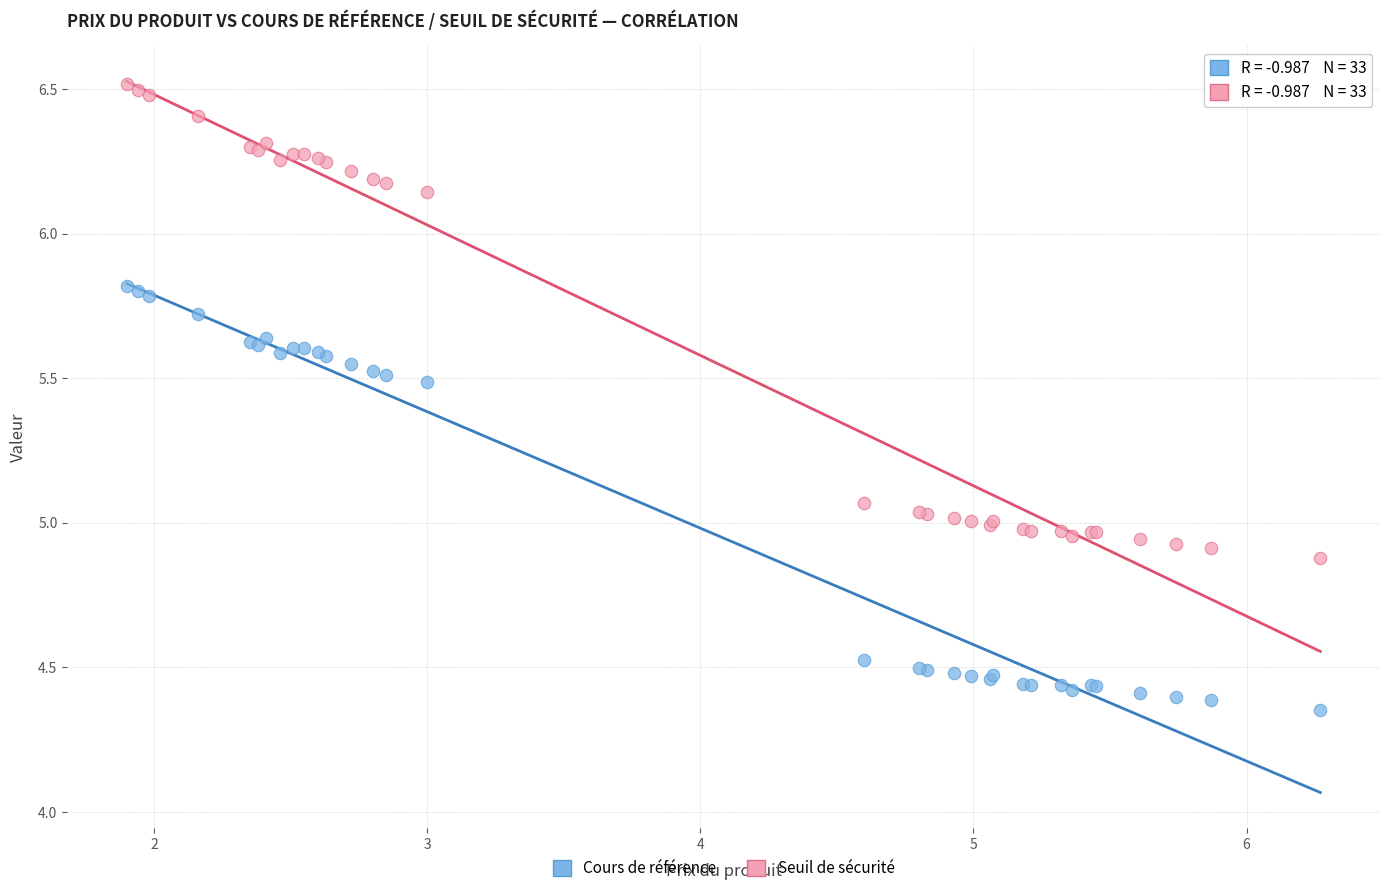

What are all the series names shown in the legend?

Cours de référence, Seuil de sécurité